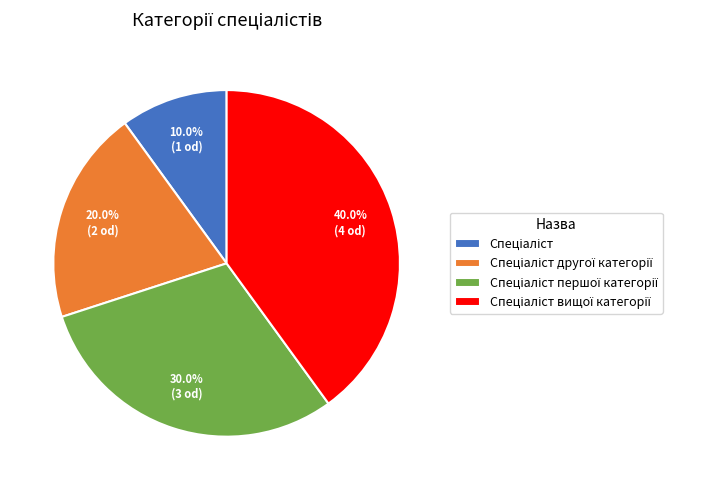

Does any single category account for the majority?

No